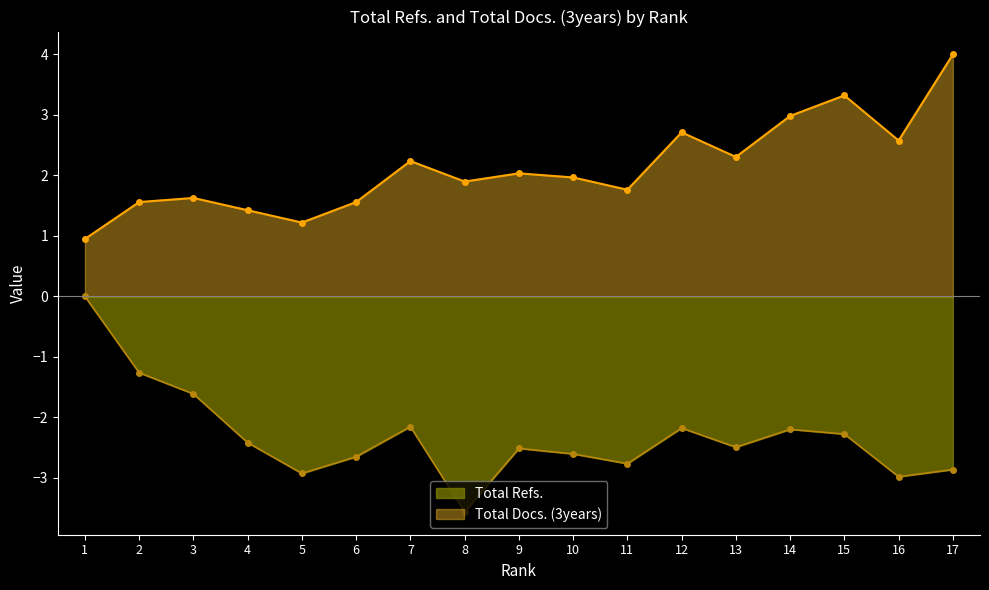

Which label corresponds to the largest value in the chart?

17